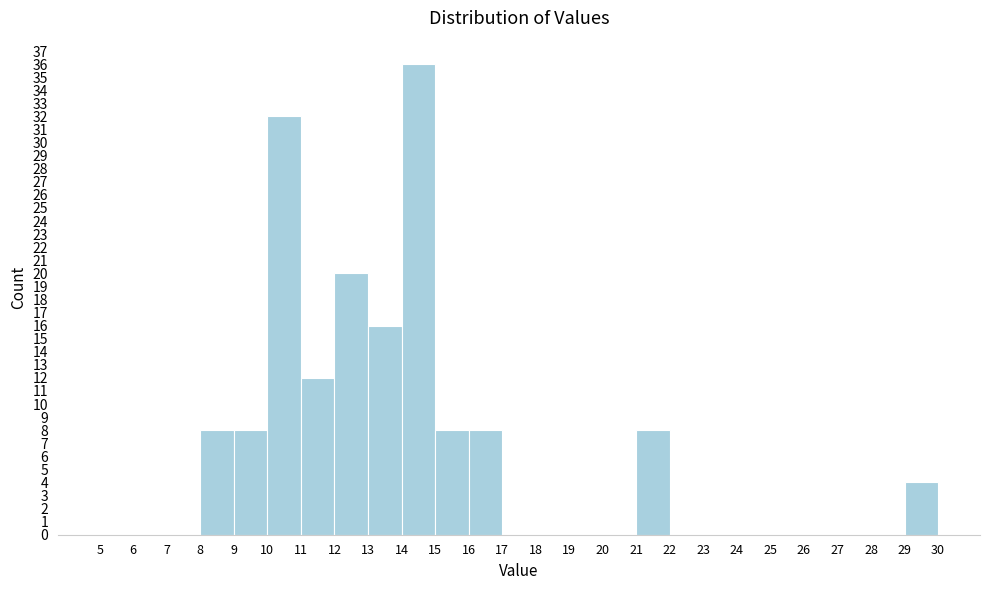

What is the height of the bar covering 8 to 9 on the x-axis? The values are not printed on the chart, so give them approximately, as read against the axis.

8